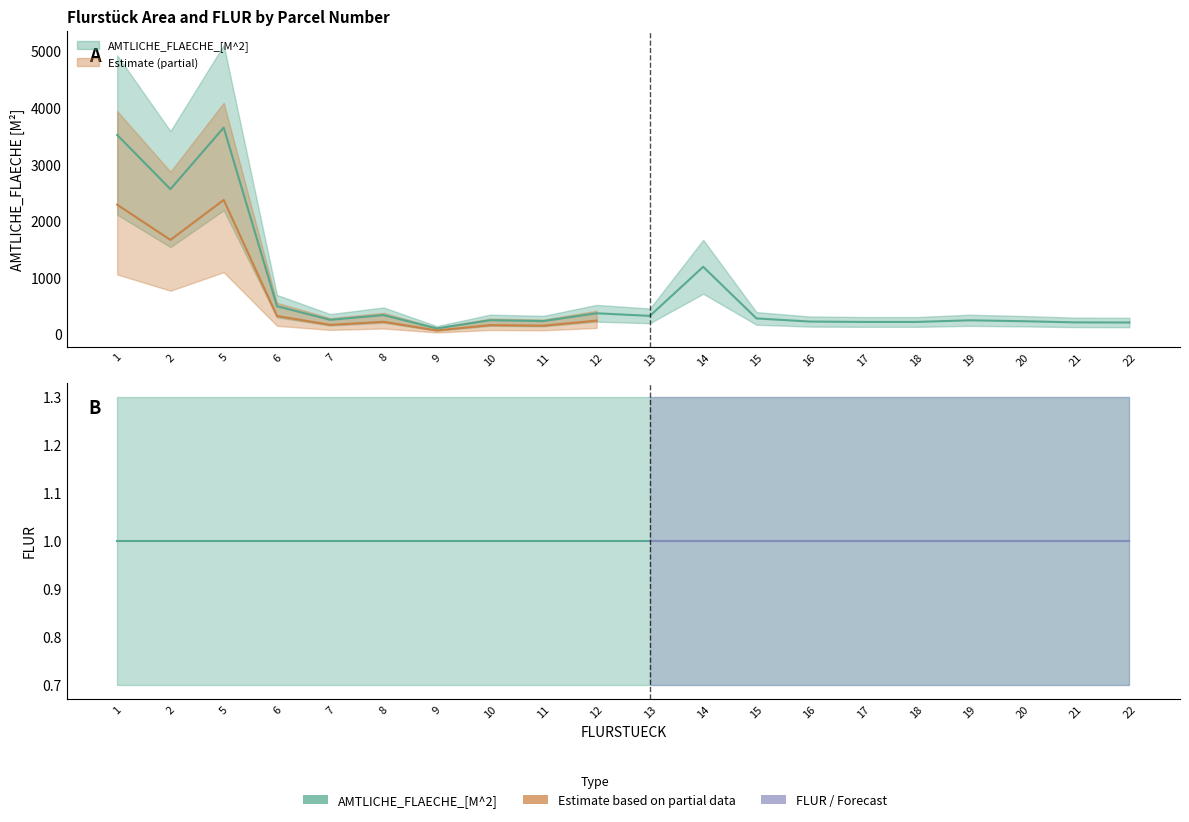

How many interior local peaks (higher than both neighbors) does the data have?

6